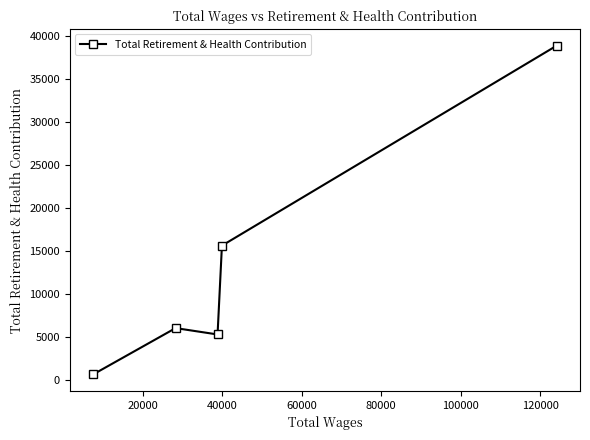

How many interior local peaks (higher than both neighbors) does the data have?

1